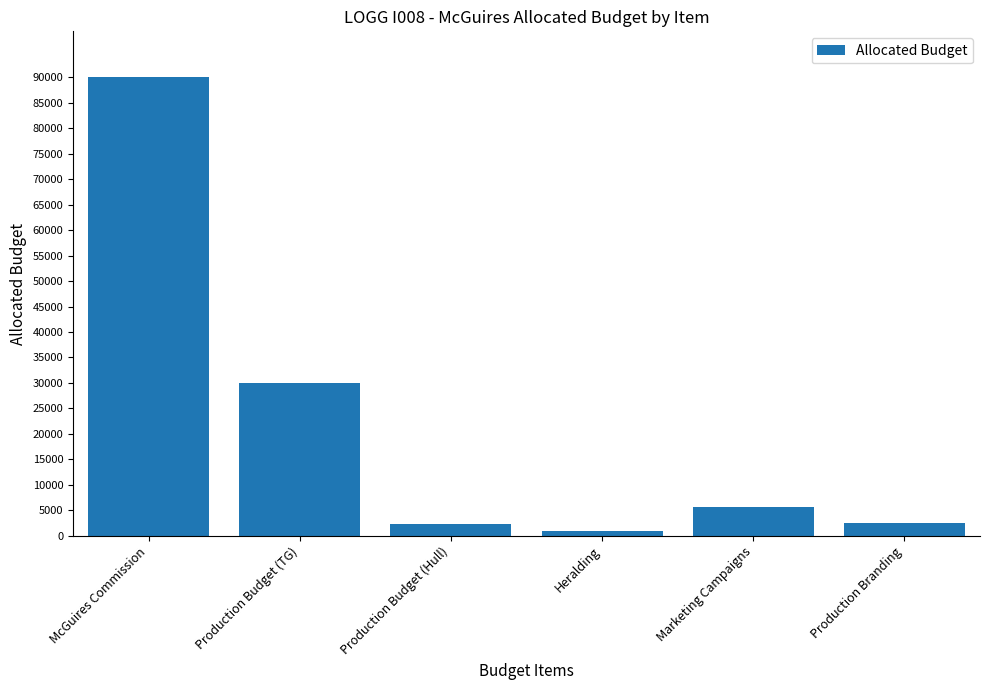

What is the change in value from McGuires Commission to Heralding?

-89025.0